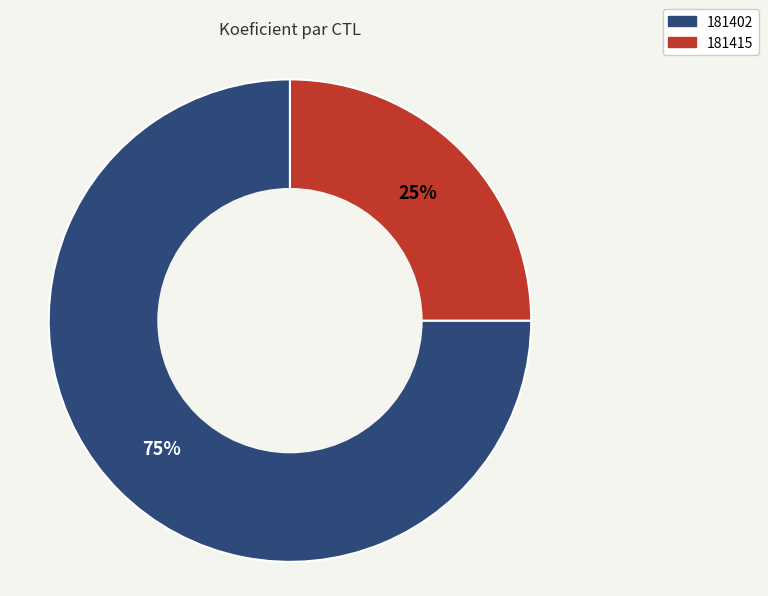

How many segments does this pie chart have?

2